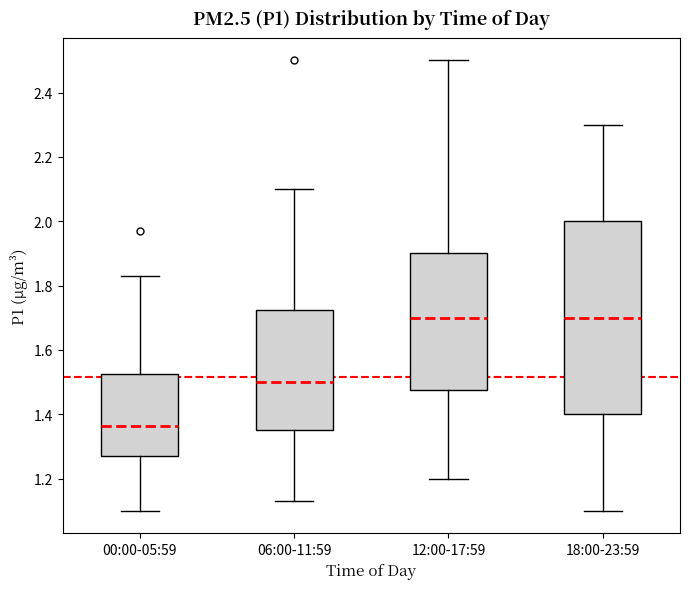

Which box's median line is the lowest?

00:00-05:59